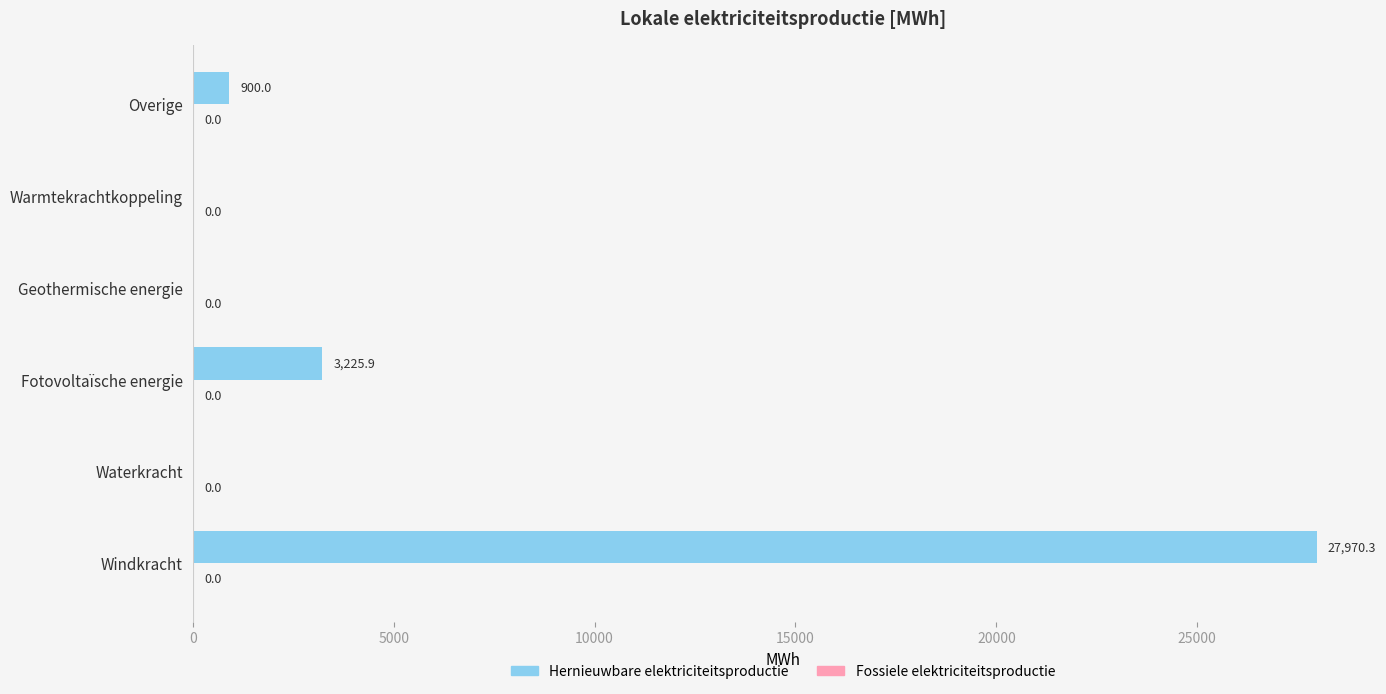

At which category does the chart reach its peak across all series?

Windkracht